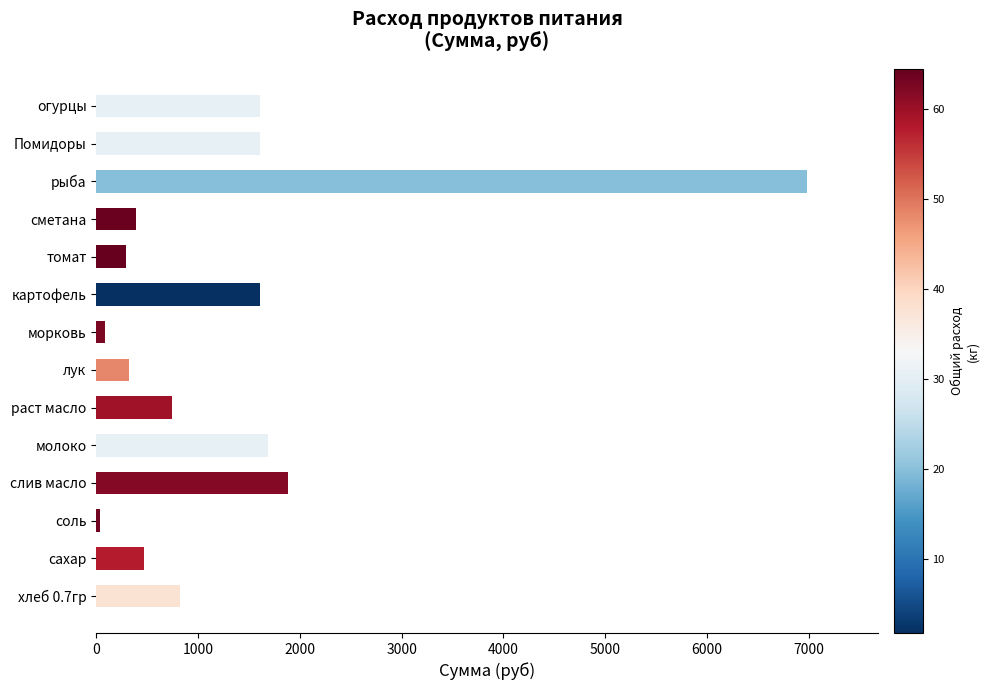

Where is the data nearest to the value 3507?

слив масло